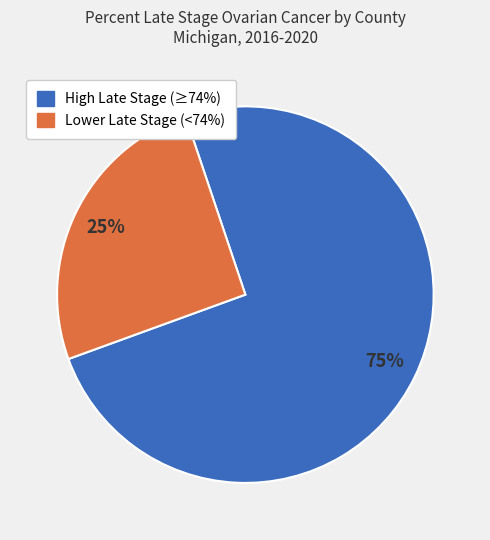

To the nearest percent, what is the average slice percentage?

50%